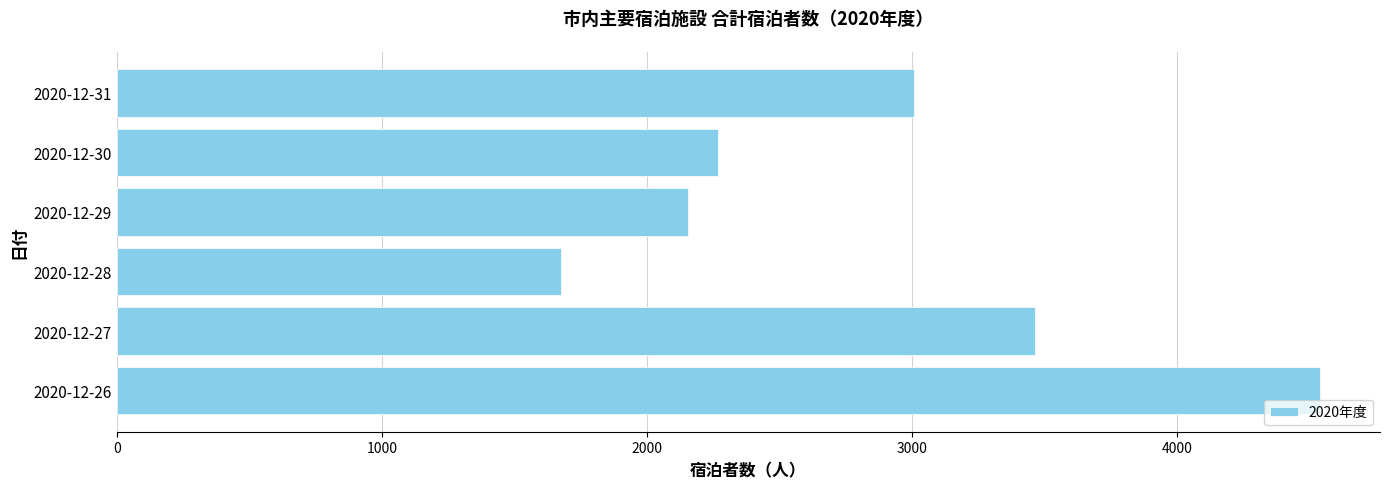

Which category has the lowest value across all series?

2020-12-28